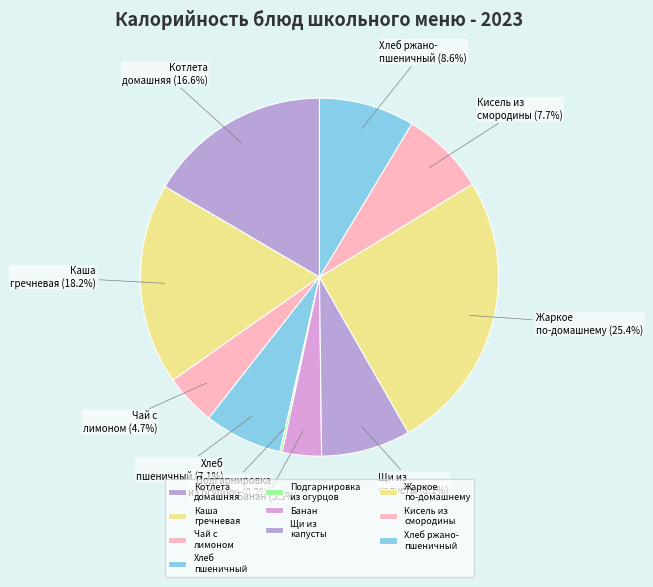

Is there any slice that represents more than half of the pie?

No